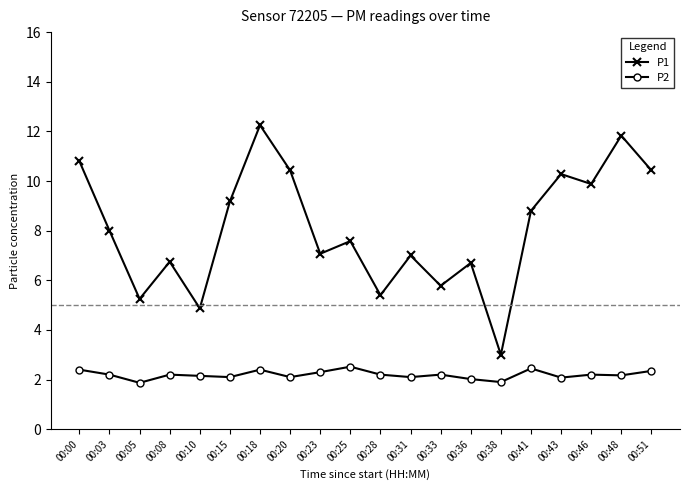

What is the maximum value for P2?

2.5